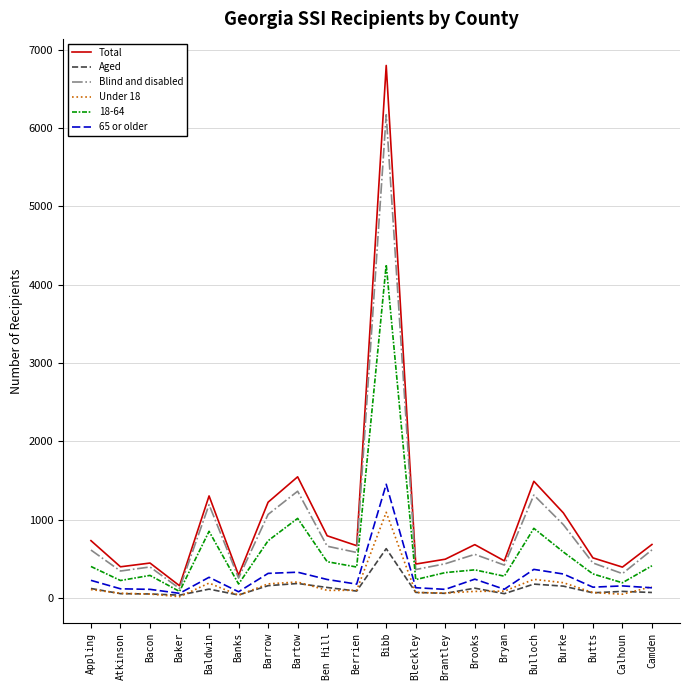

What is the total value across all series at Bibb?

20397